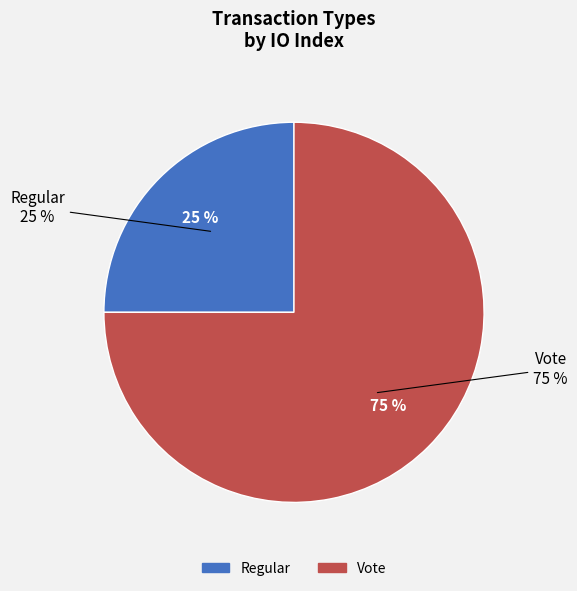

Which category has the smallest portion of the pie?

Regular